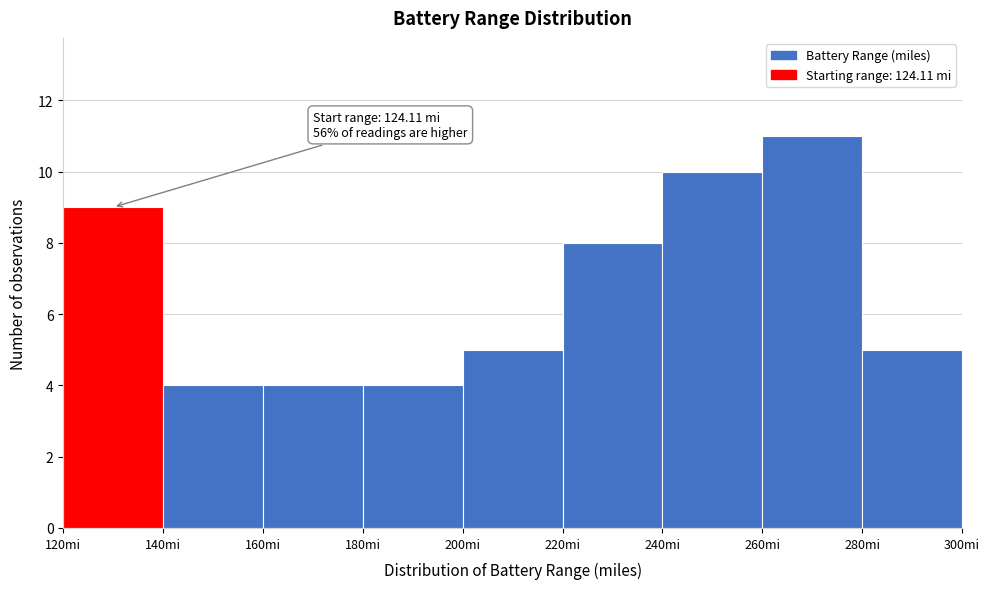

Which range on the x-axis has the tallest bar?

260 to 280